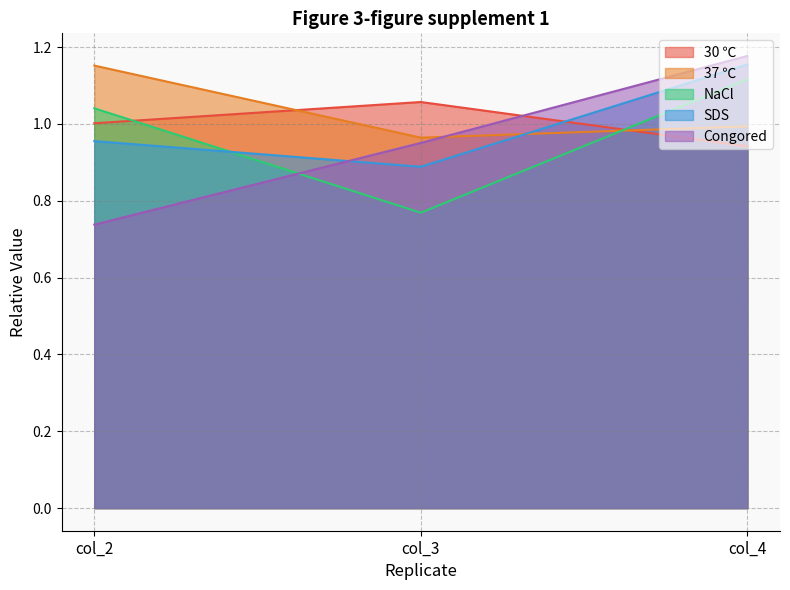

What is the sum of the 37 ℃ values at col_2 and col_3?

2.1